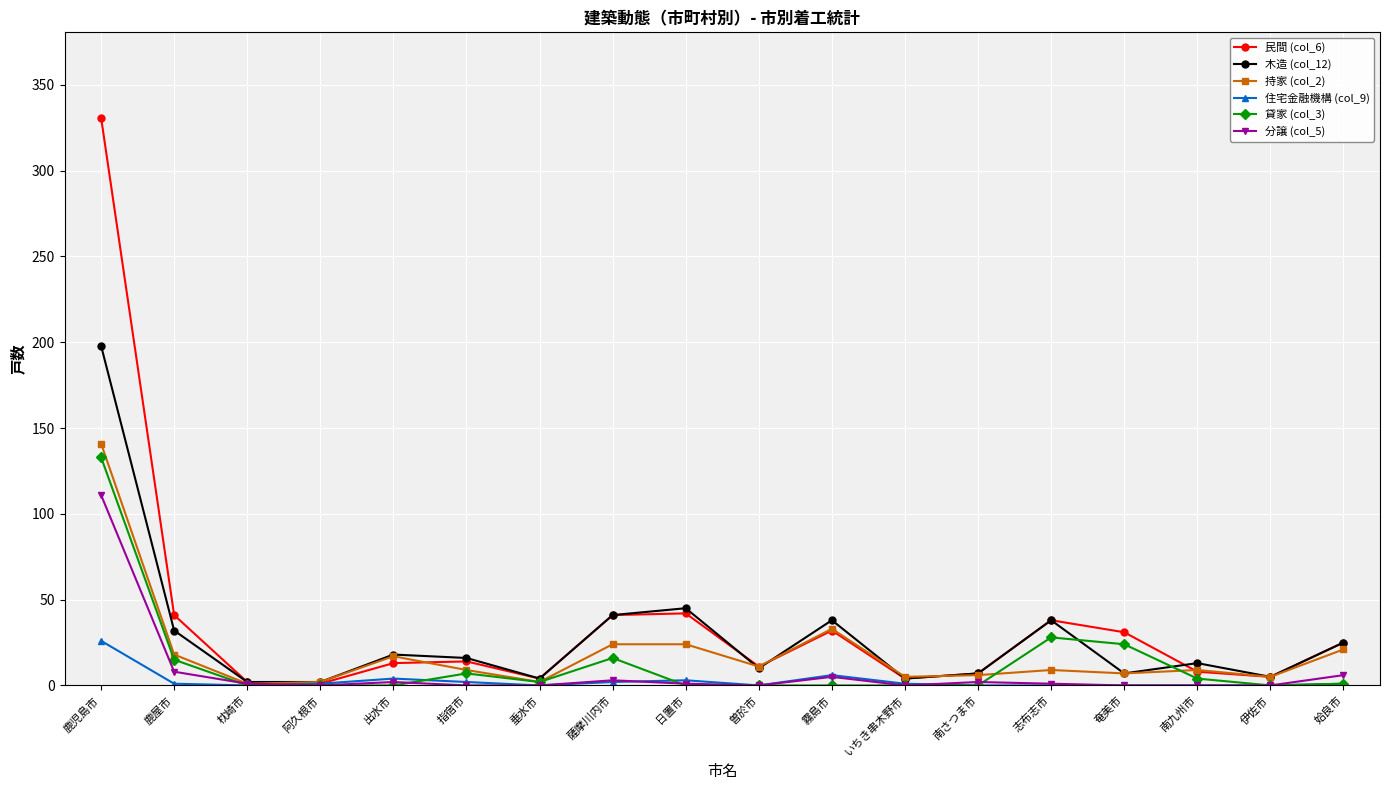

How many interior local peaks does the 木造 (col_12) series have?

5